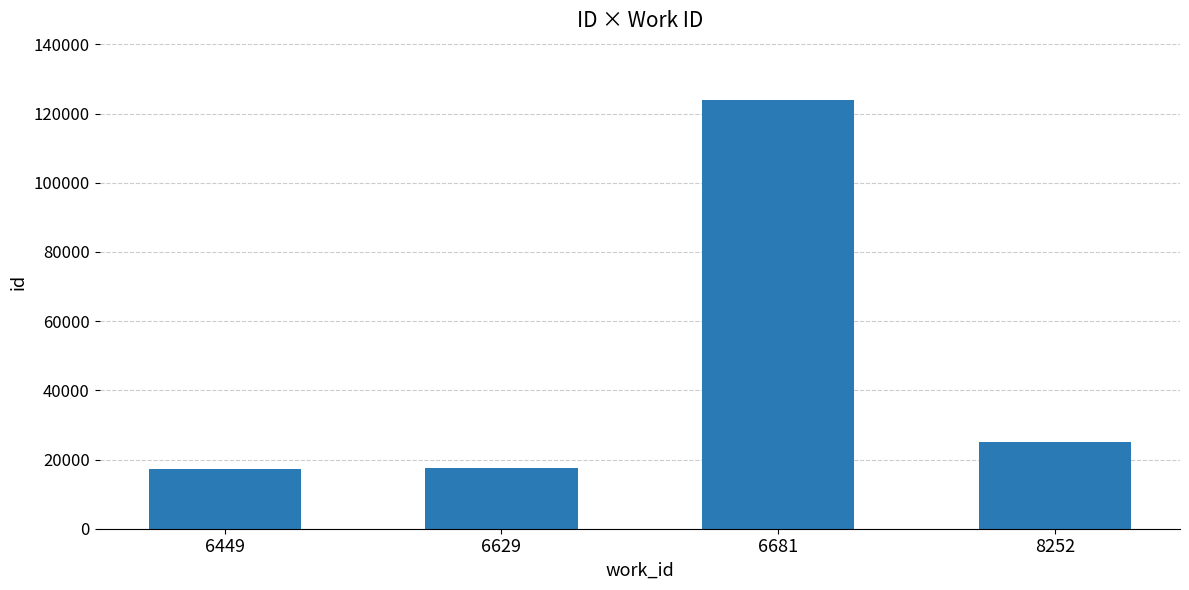

What is the smallest value displayed?

17131